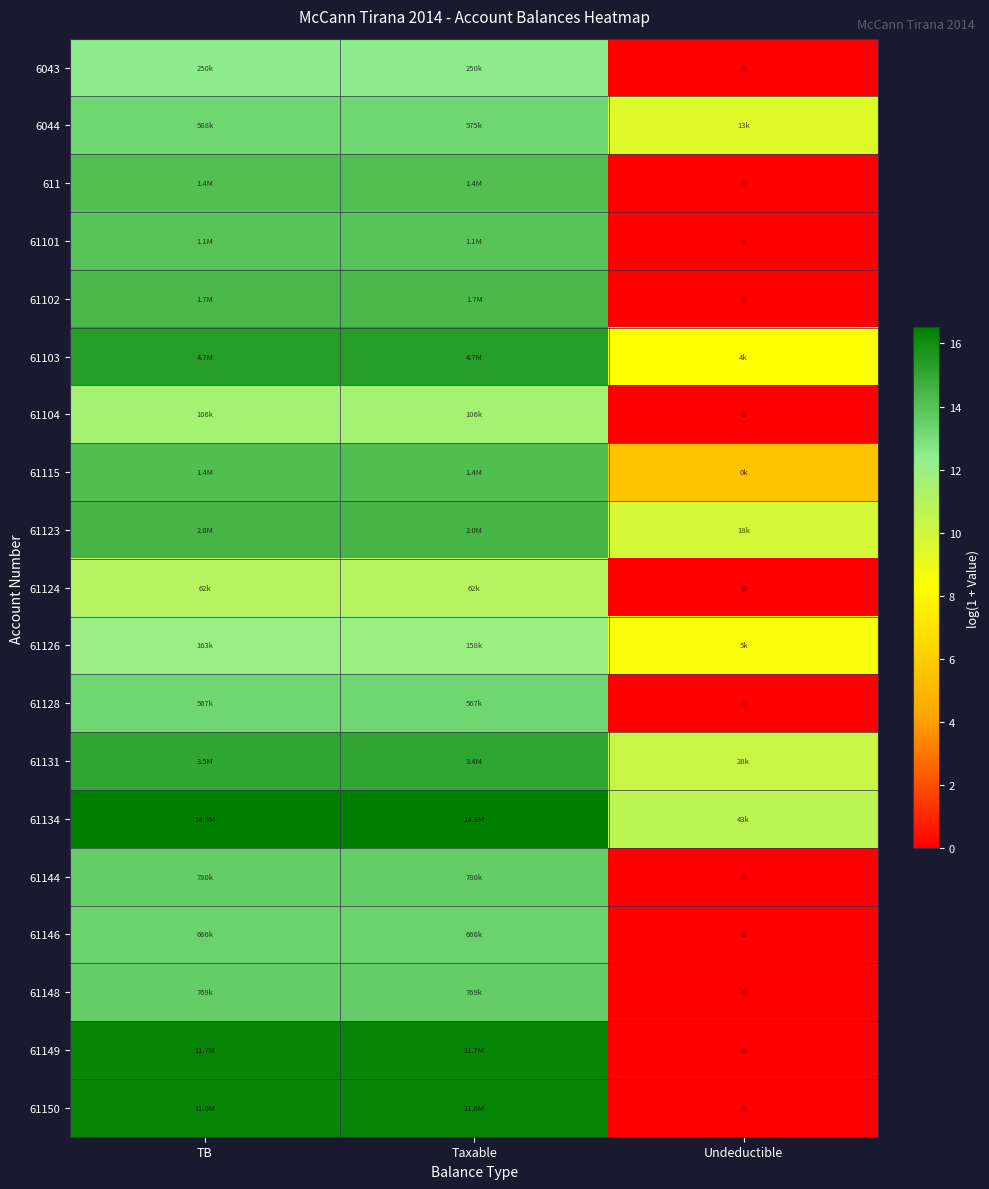

At which label is 6043 closest to 6?

Undeductible